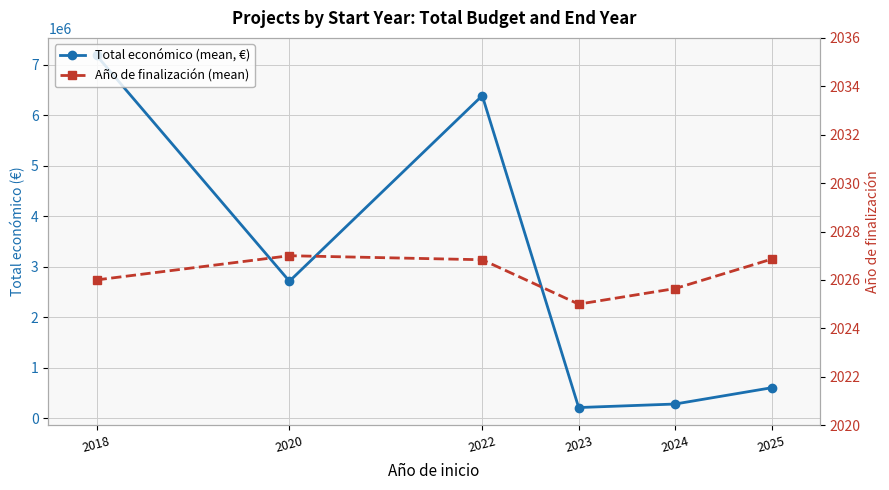

Is this an area chart (filled region under the line)?

No